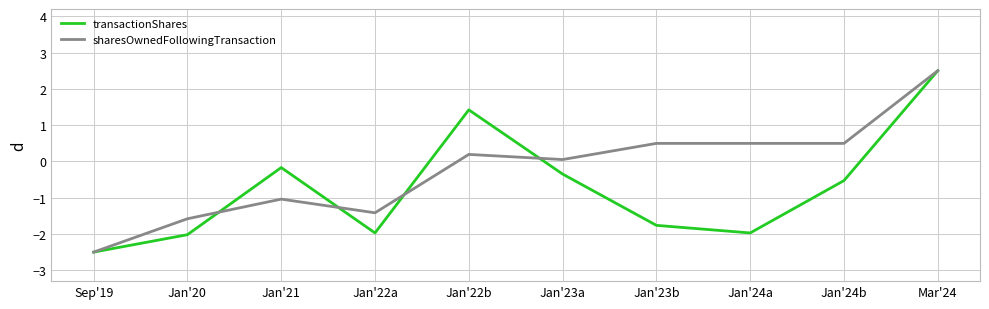

Rank the series at Jan'20 from lowest to highest value.

transactionShares, sharesOwnedFollowingTransaction